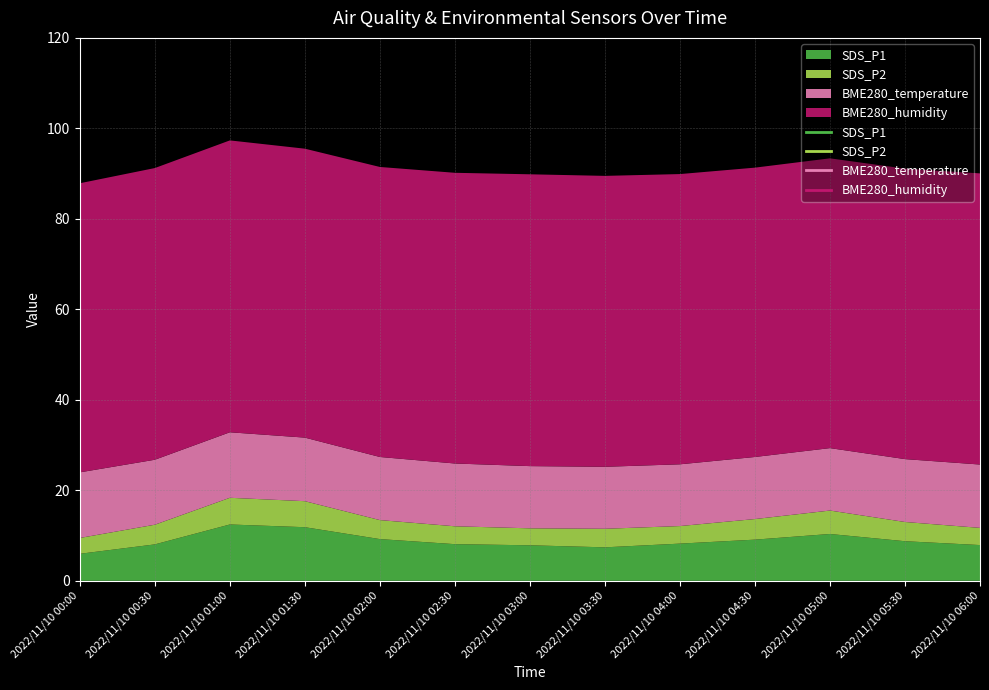

Is it true that BME280_humidity equals 64.2 at 2022/11/10 04:00?

True